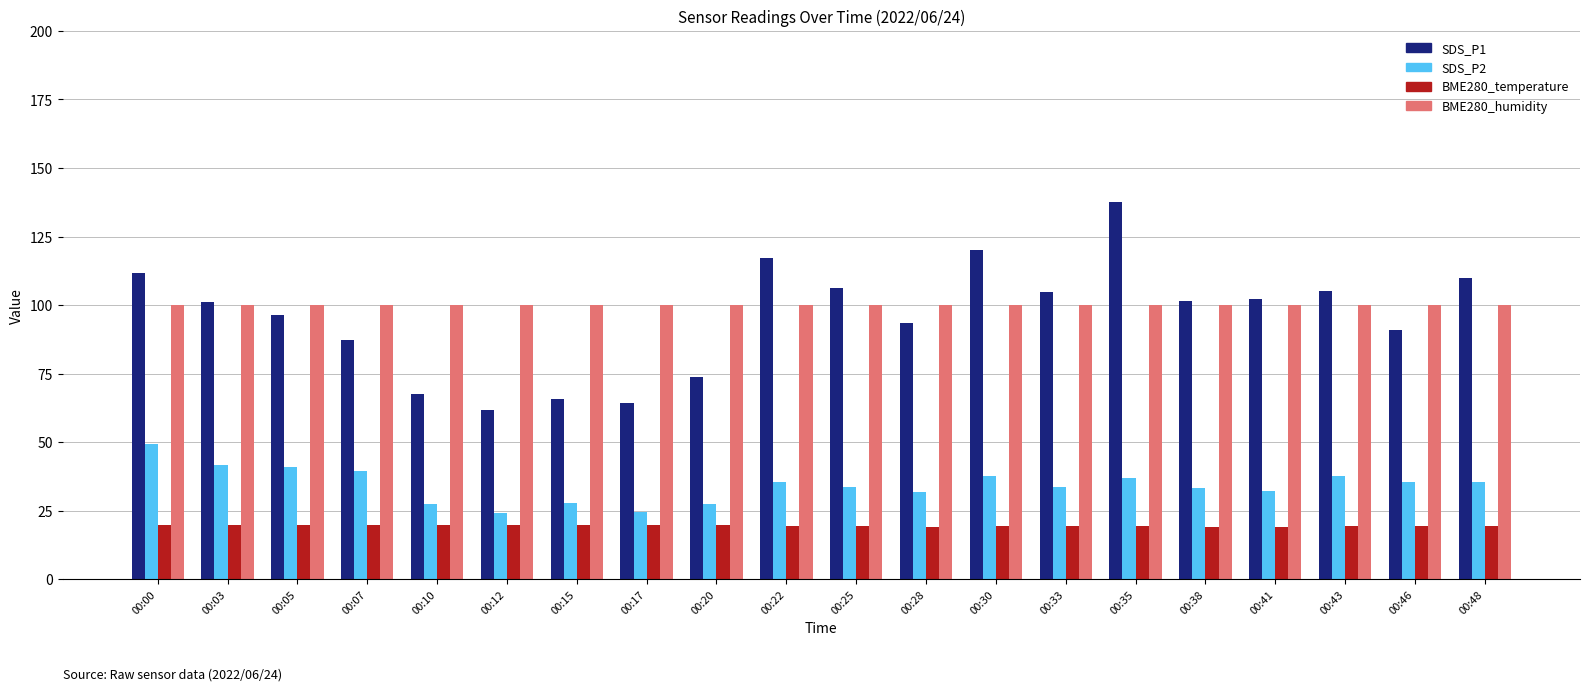

Count the number of data series in this chart.

4